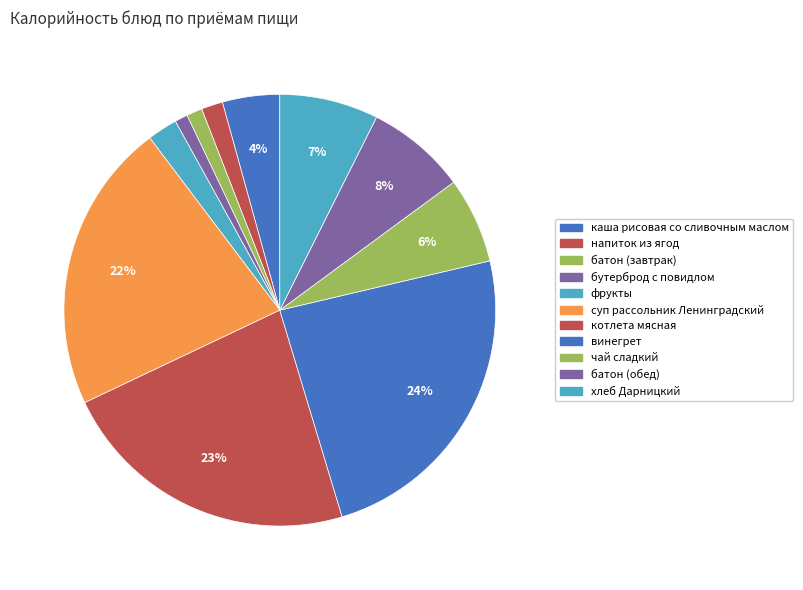

How many segments does this pie chart have?

11